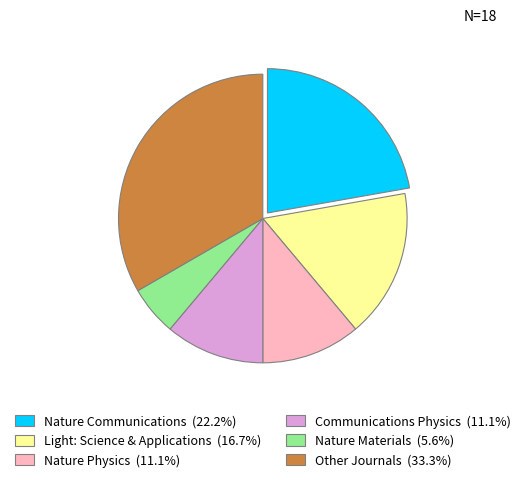

Is there a majority slice in this chart?

No